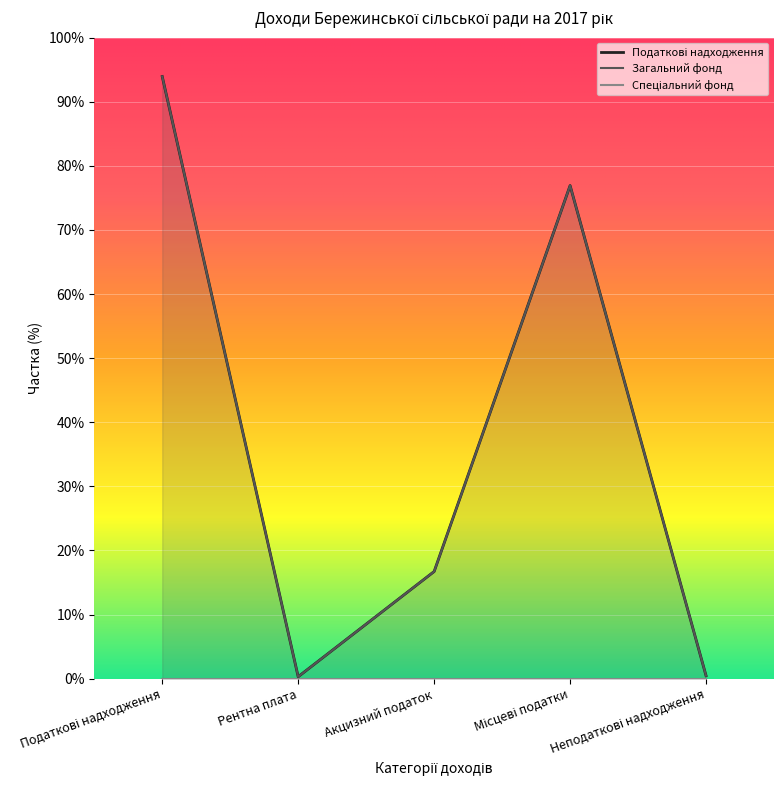

Between Акцизний податок and Місцеві податки, which series saw the biggest shift?

Податкові надходження